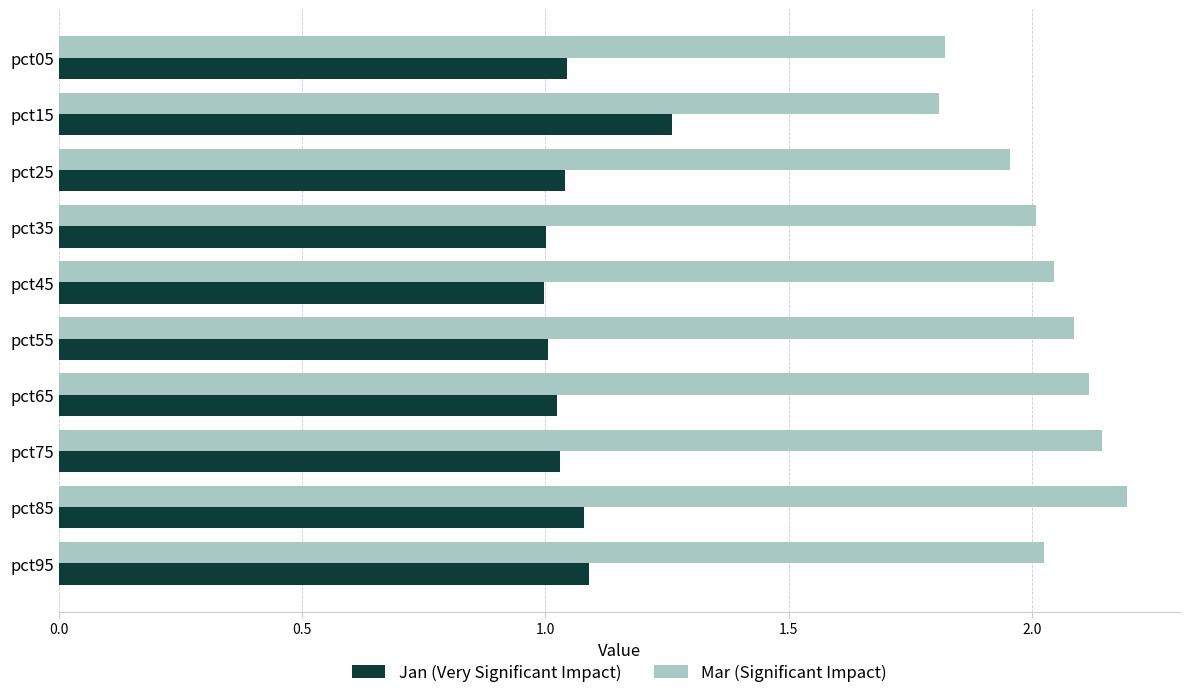

The Jan (Very Significant Impact) series shows 0.7 at pct85. True or false?

False